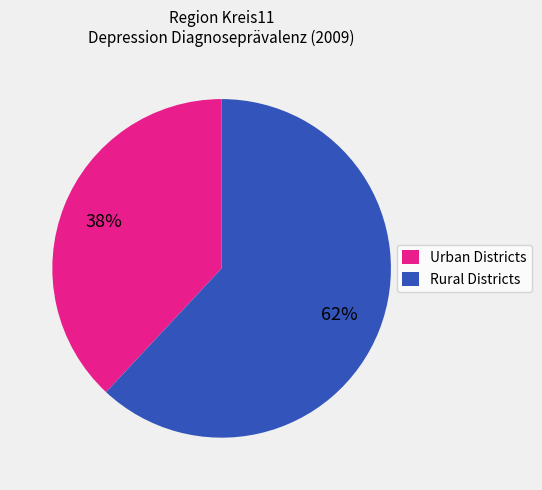

How many slices are in this pie chart?

2